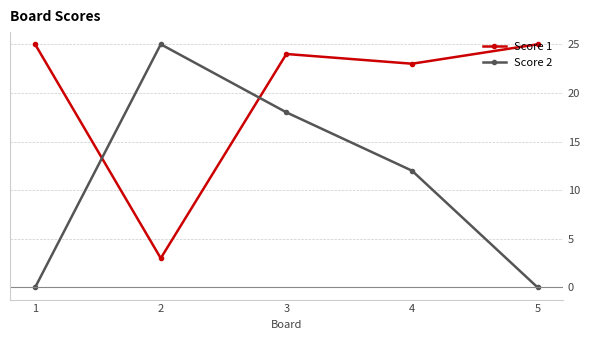

Where is Score 1 nearest to the value 14?

4